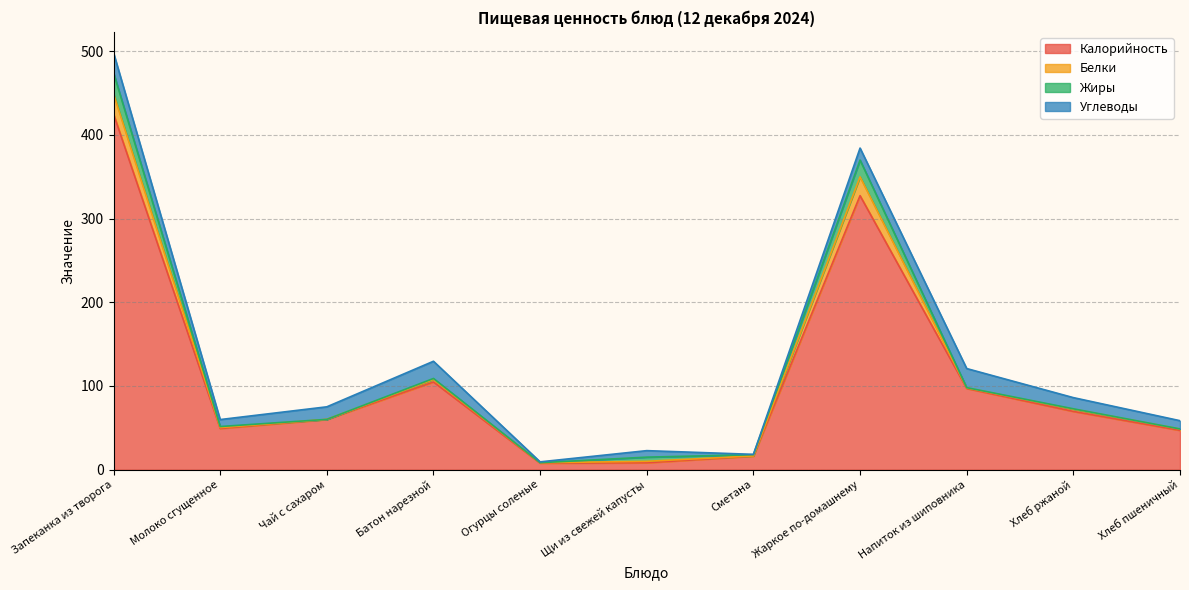

What is the maximum value for Белки?

24.0